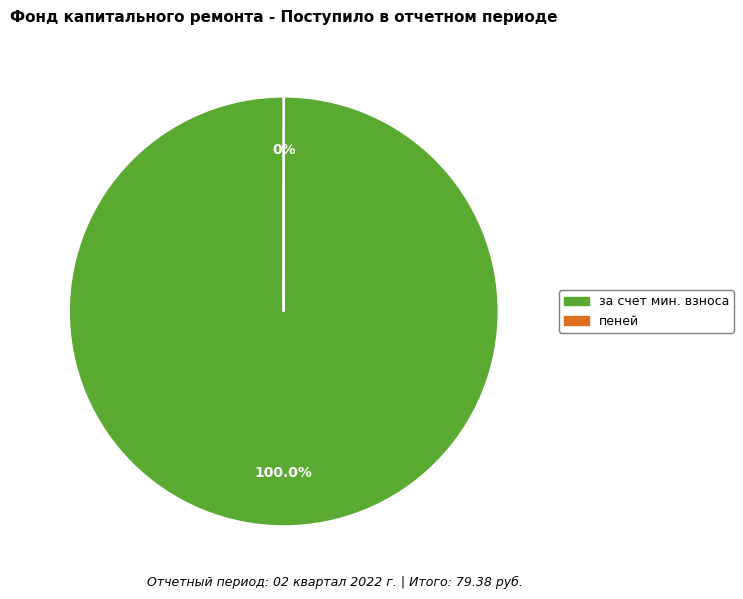

Does any single category account for the majority?

Yes